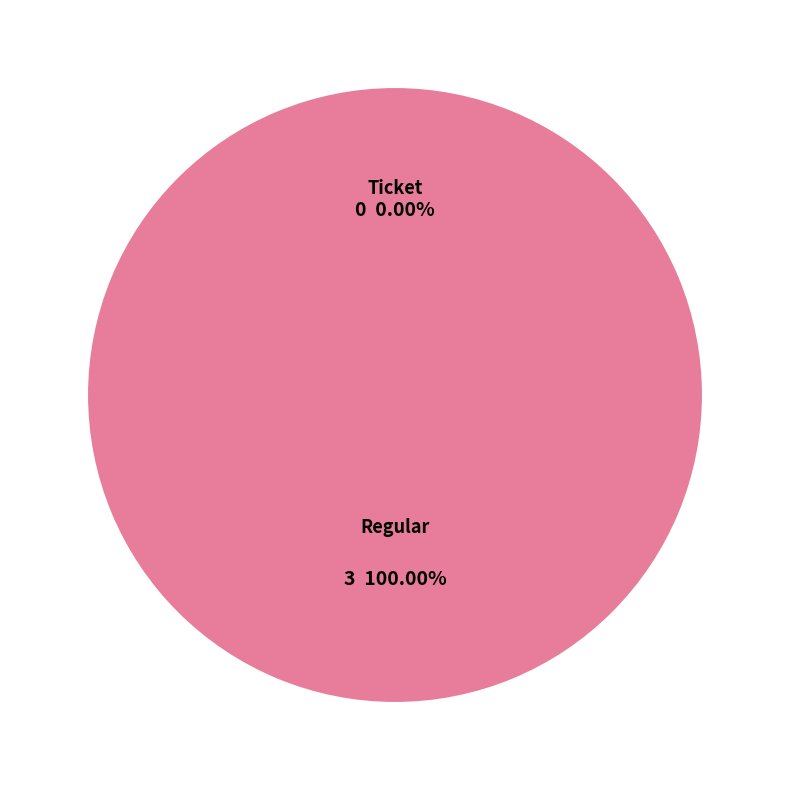

Rank the categories by value from lowest to highest.

Ticket, Regular